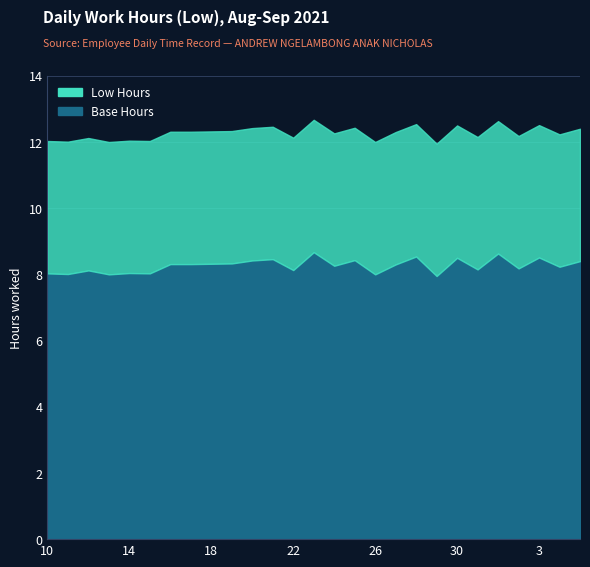

Read the value at 3.

12.5